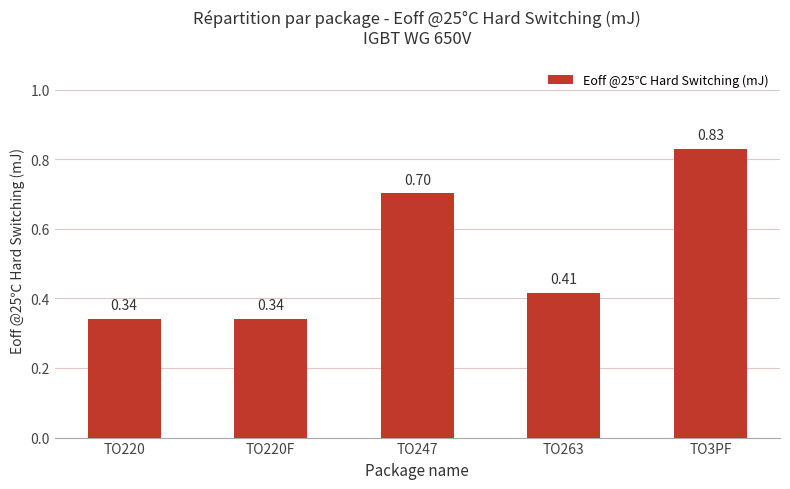

Count the number of categories in the chart.

5